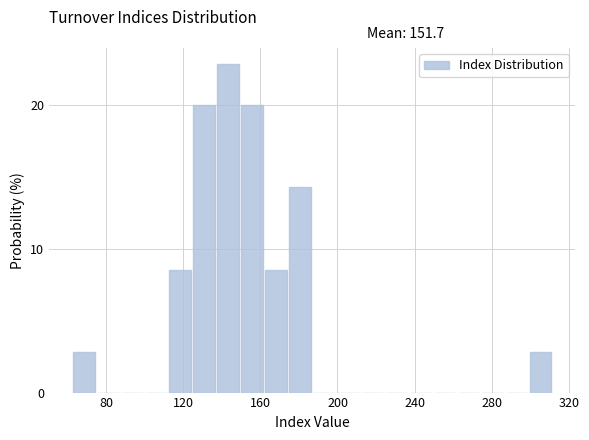

Around what value on the x-axis is the tallest bar? Give the approximate position of its centre, as read against the axis.

145